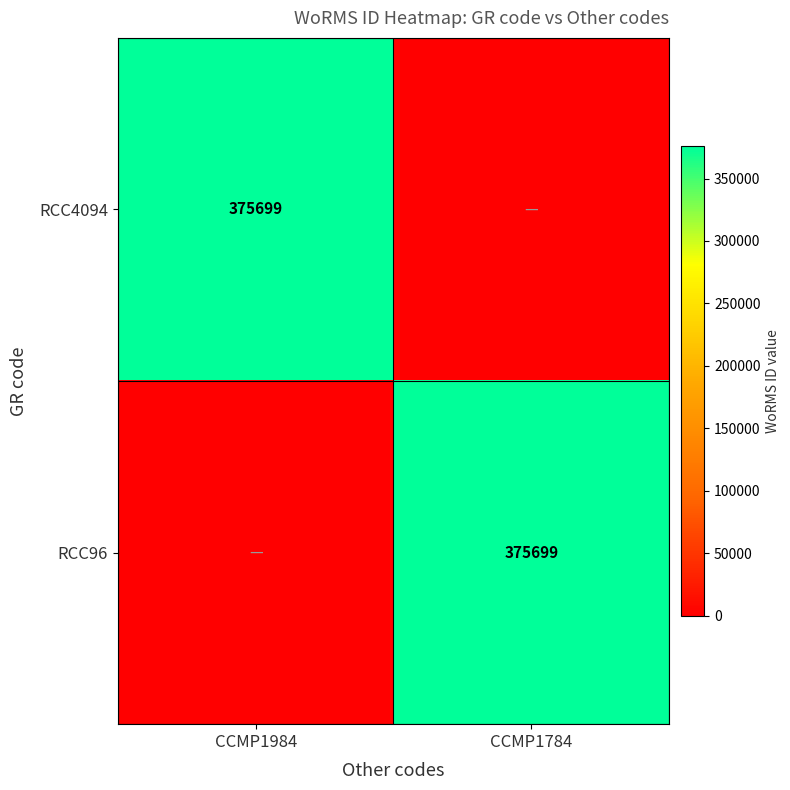

What is the difference between the highest and lowest values at CCMP1984?

375699